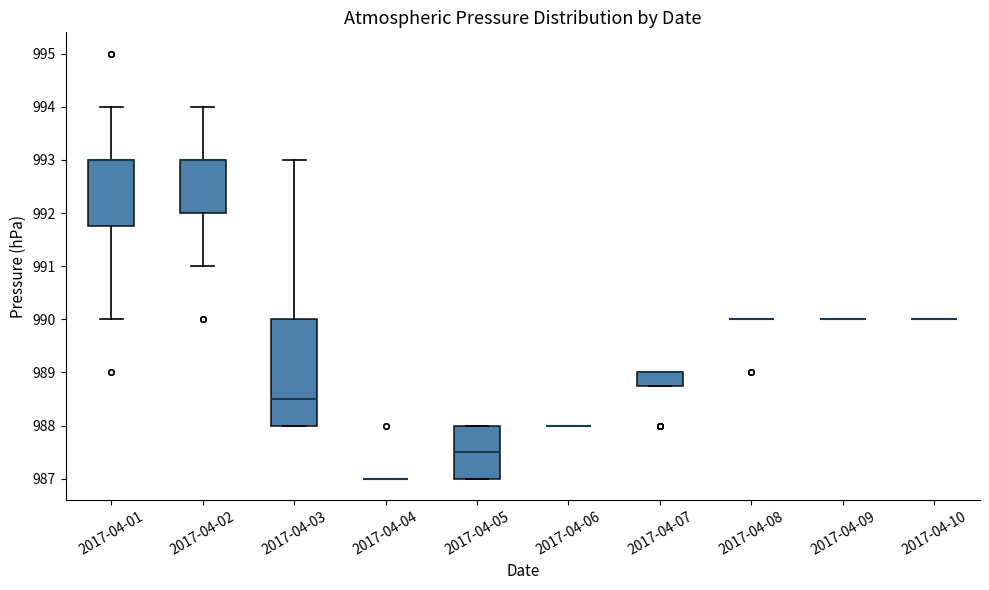

Reading left to right, read every box against the y-axis: the position of its median line, the range the box covers, and the ends of its whiskers. The values are not printed on the chart, so give them approximately, as read against the axis.

2017-04-01: median 993.0 (drawn on the box's upper edge), box 991.8 to 993.0, whiskers 990.0 to 994.0
2017-04-02: median 993.0 (drawn on the box's upper edge), box 992.0 to 993.0, whiskers 991.0 to 994.0
2017-04-03: median 988.5, box 988.0 to 990.0, whiskers 988.0 to 993.0
2017-04-04: box collapsed to a line at 987.0, whiskers 987.0 to 987.0
2017-04-05: median 987.5, box 987.0 to 988.0, whiskers 987.0 to 988.0
2017-04-06: box collapsed to a line at 988.0, whiskers 988.0 to 988.0
2017-04-07: median 989.0 (drawn on the box's upper edge), box 988.8 to 989.0, whiskers 988.8 to 989.0
2017-04-08: box collapsed to a line at 990.0, whiskers 990.0 to 990.0
2017-04-09: box collapsed to a line at 990.0, whiskers 990.0 to 990.0
2017-04-10: box collapsed to a line at 990.0, whiskers 990.0 to 990.0